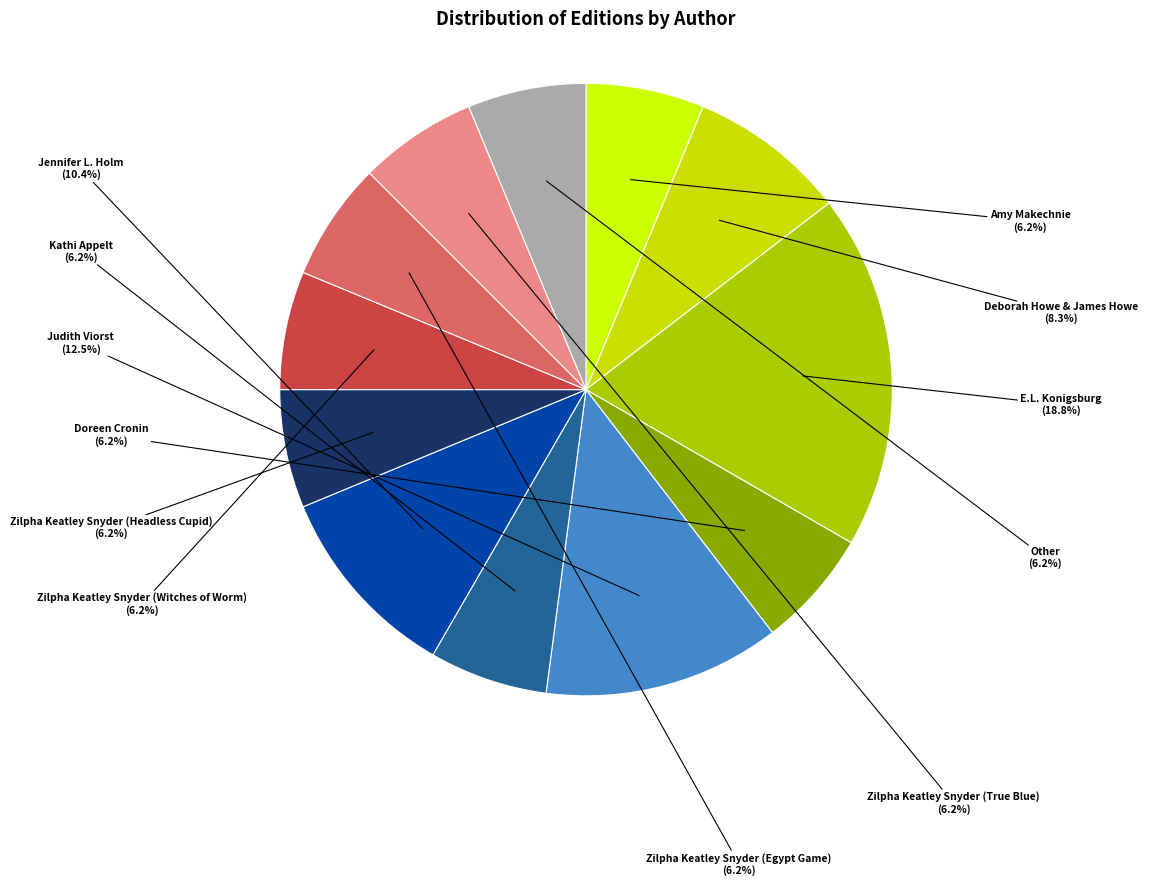

Does any single category account for the majority?

No